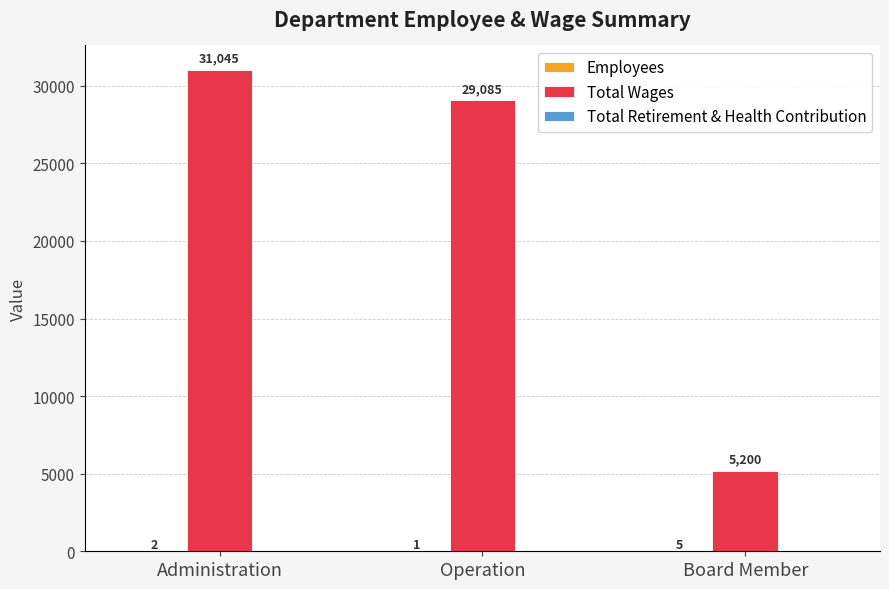

At which category is the sum across all series the highest?

Administration